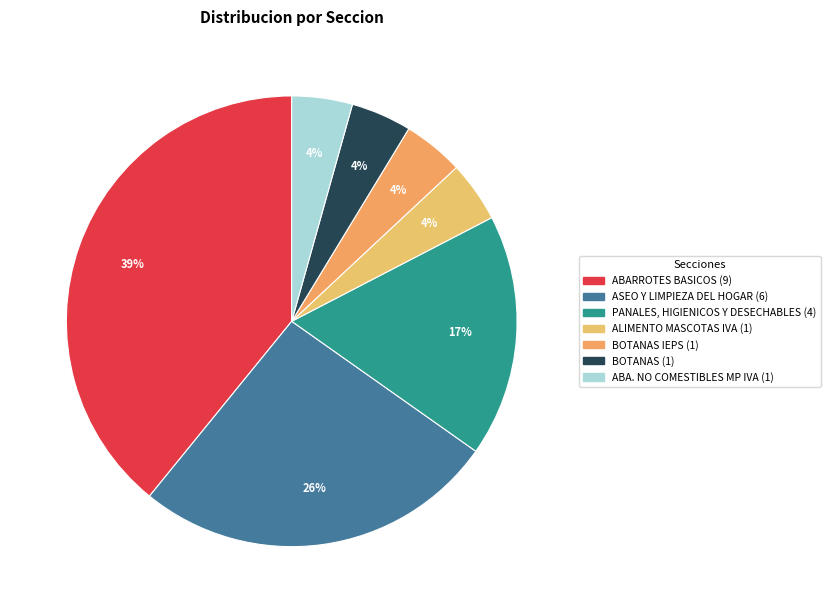

Which slice is the largest?

ABARROTES BASICOS